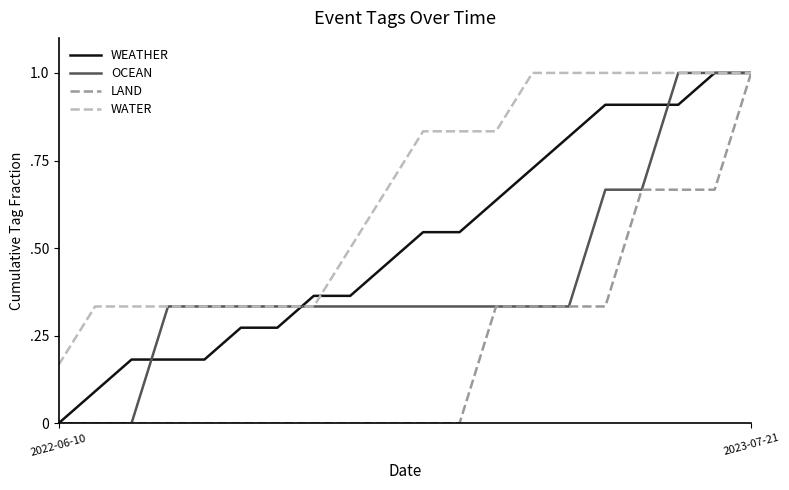

At which label is WEATHER closest to 0?

2022-06-10